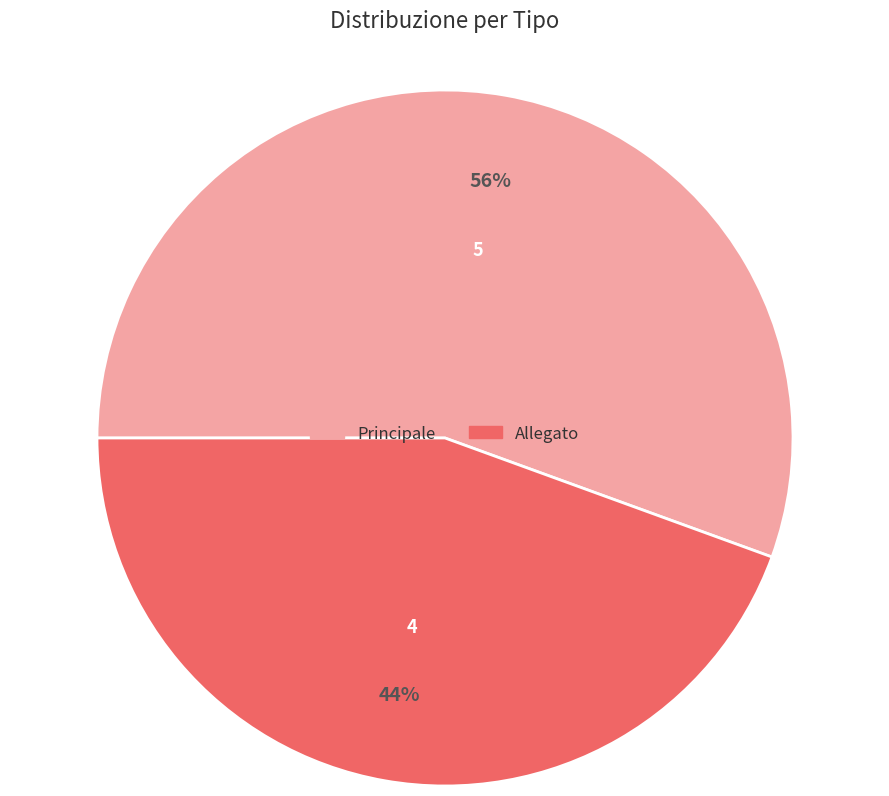

Which slice is the largest?

Principale